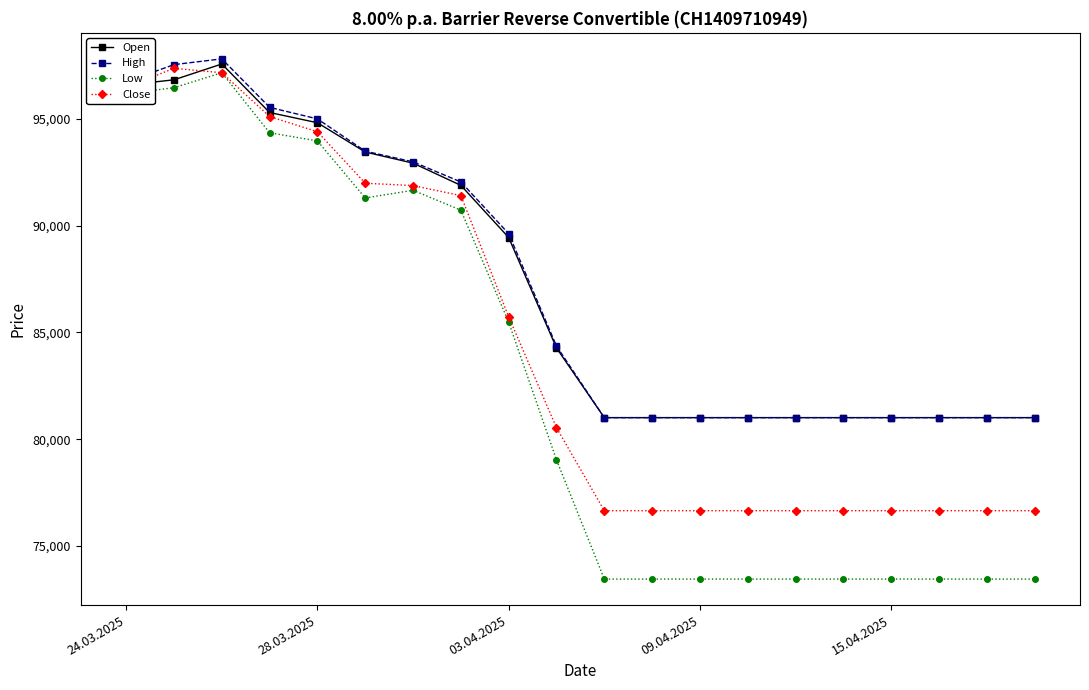

What is the highest value of the High series?

97800